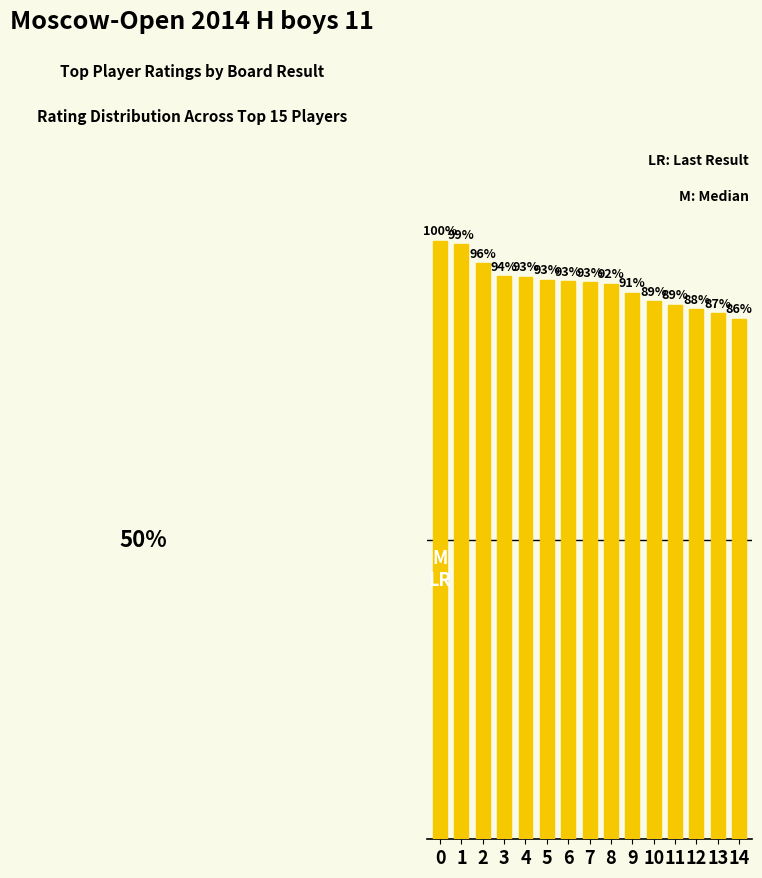

List the labels in order of value, smallest first.

14, 13, 12, 11, 10, 9, 8, 7, 6, 5, 4, 3, 2, 1, 0